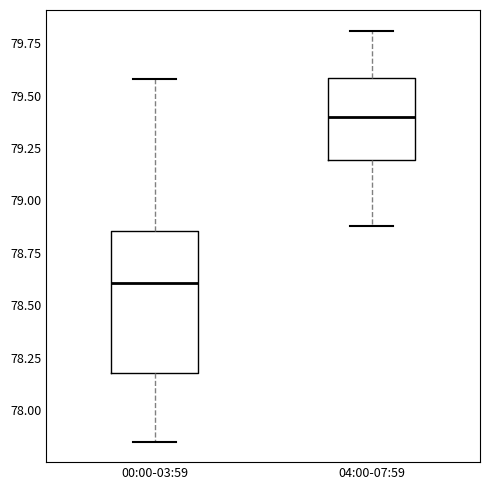

Reading left to right, read every box against the y-axis: the position of its median line, the range the box covers, and the ends of its whiskers. The values are not printed on the chart, so give them approximately, as read against the axis.

00:00-03:59: median 78.60, box 78.20 to 78.85, whiskers 77.85 to 79.60
04:00-07:59: median 79.40, box 79.20 to 79.60, whiskers 78.90 to 79.80